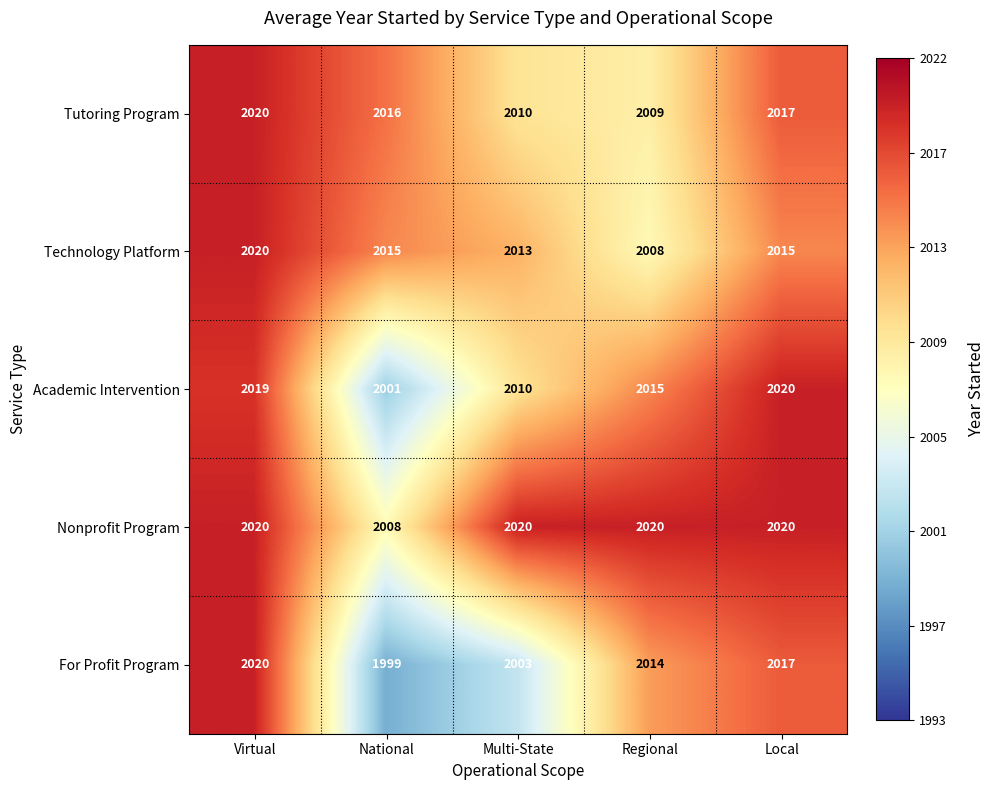

What is the approximate value of Tutoring Program at Multi-State, to the nearest 5?

2010